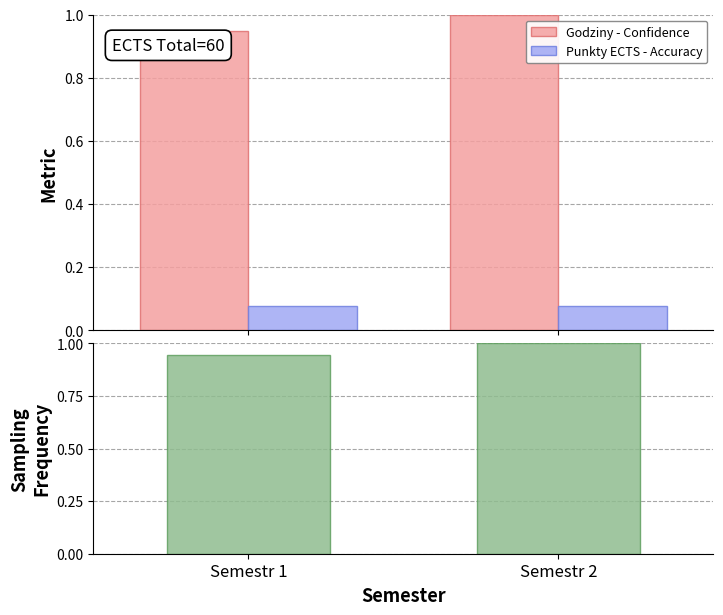

How many Łącznie godzin values are between 0 and 1?

2